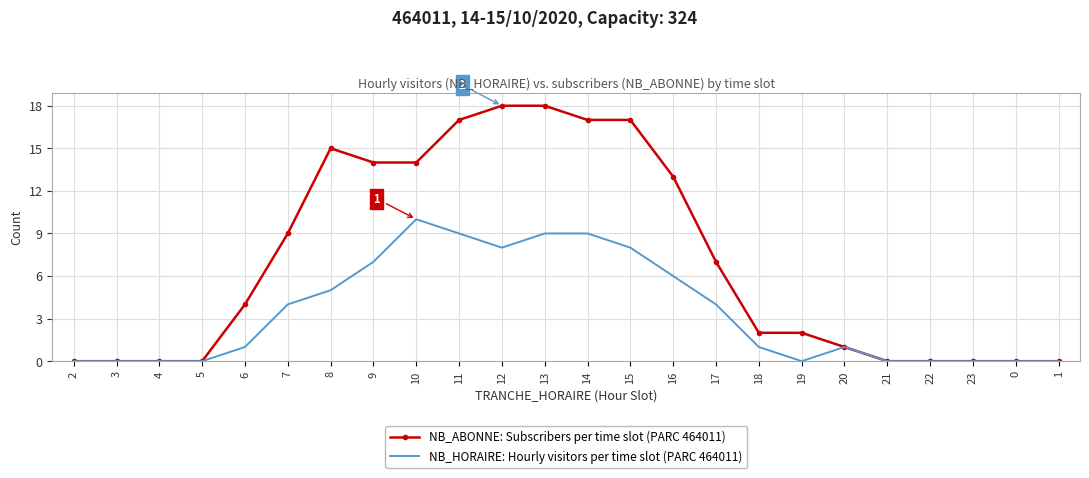

At which category is the sum across all series the highest?

13